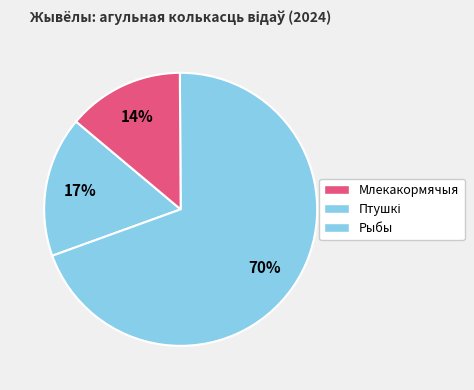

How much of the chart is everything except Рыбы?

86.2%